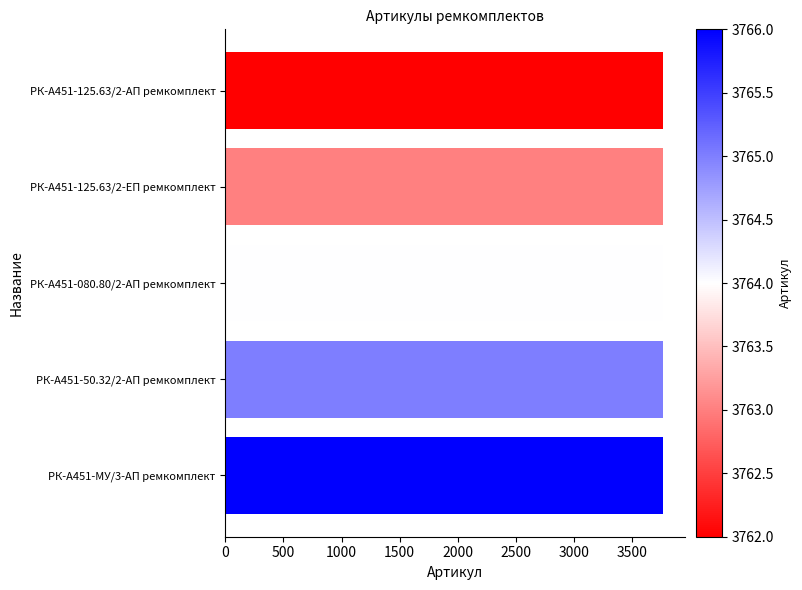

How many values are below 3764?

2